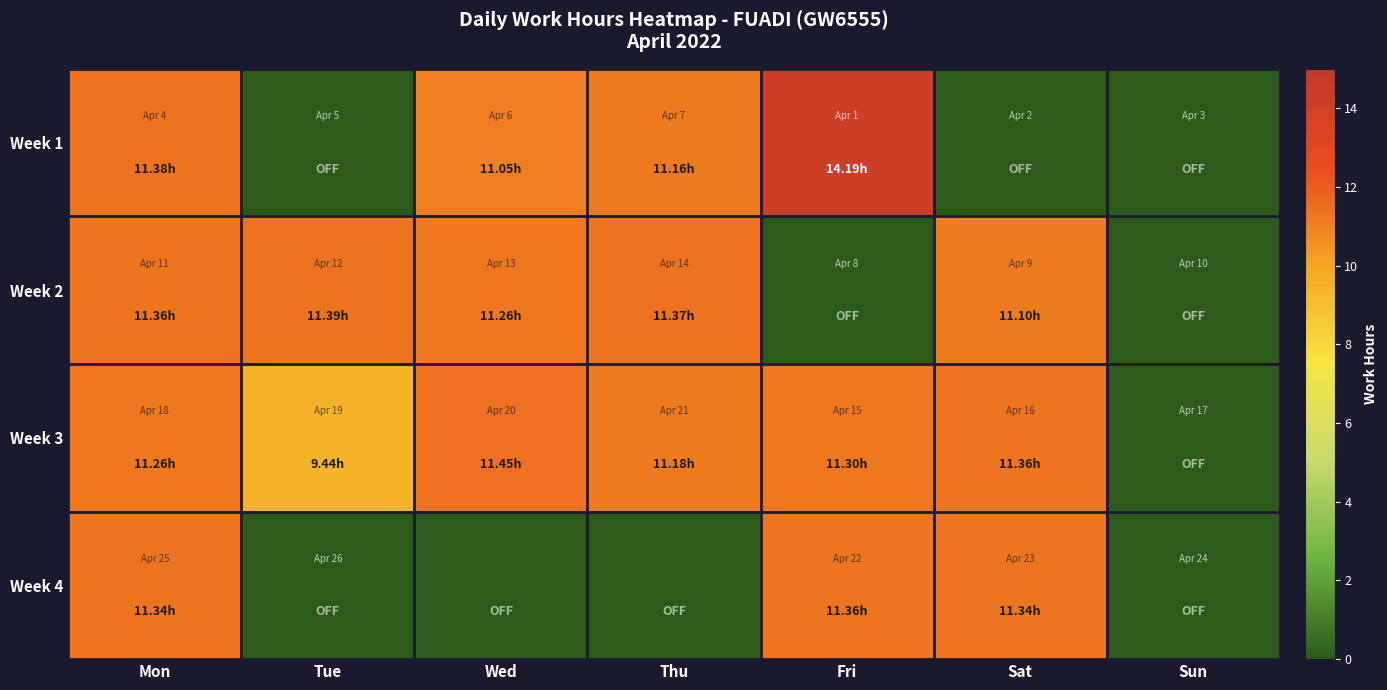

Which series has the largest range (max minus min)?

Week 1